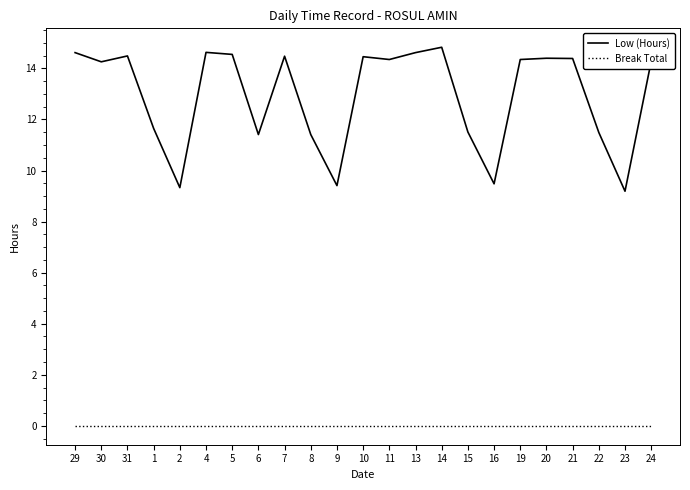

At how many categories does at least one series exceed 4?

23